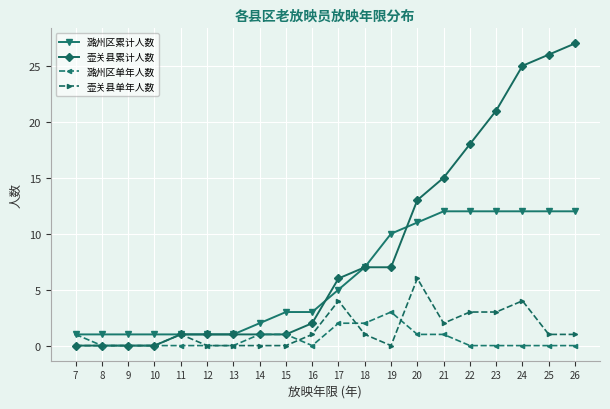

Reading left to right, extract all data points from this chart.

潞州区累计人数: 1	1	1	1	1	1	1	2	3	3	5	7	10	11	12	12	12	12	12	12
壶关县累计人数: 0	0	0	0	1	1	1	1	1	2	6	7	7	13	15	18	21	25	26	27
潞州区单年人数: 1	0	0	0	0	0	0	1	1	0	2	2	3	1	1	0	0	0	0	0
壶关县单年人数: 0	0	0	0	1	0	0	0	0	1	4	1	0	6	2	3	3	4	1	1